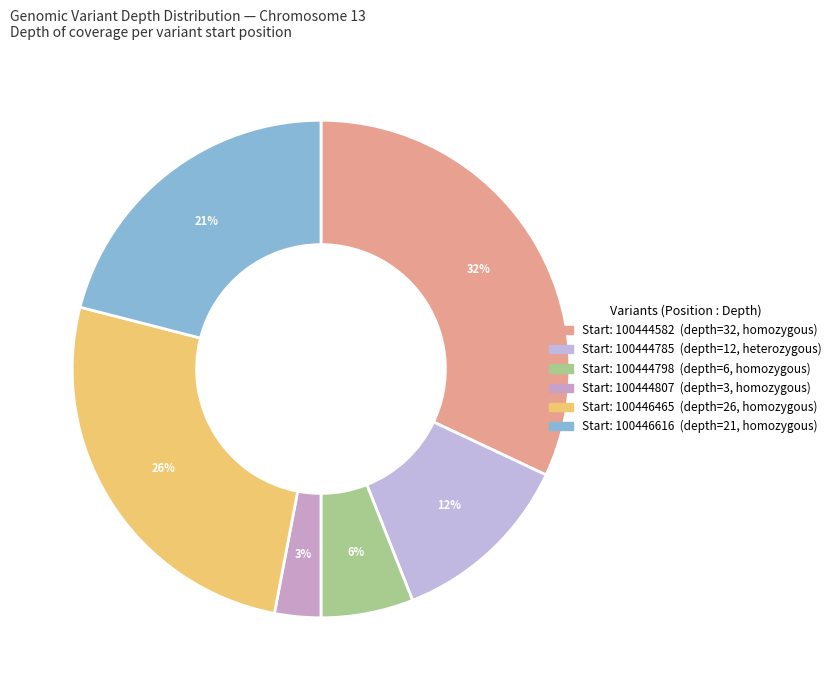

How many segments does this pie chart have?

6